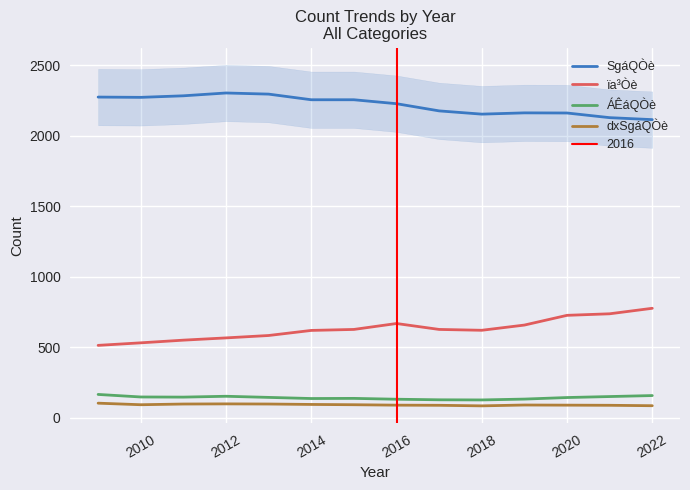

Reading right to left, what are all the values shown in this chart?

SgáQÒè: 2114	2128	2161	2162	2153	2176	2227	2255	2255	2295	2303	2283	2272	2274
ïa³Òè: 776	737	726	657	620	626	668	626	619	583	566	550	531	513
ÁÊáQÒè: 157	150	143	132	126	127	131	137	136	144	152	146	147	165
dxSgáQÒè: 85	88	89	90	84	88	89	92	94	97	98	97	92	103